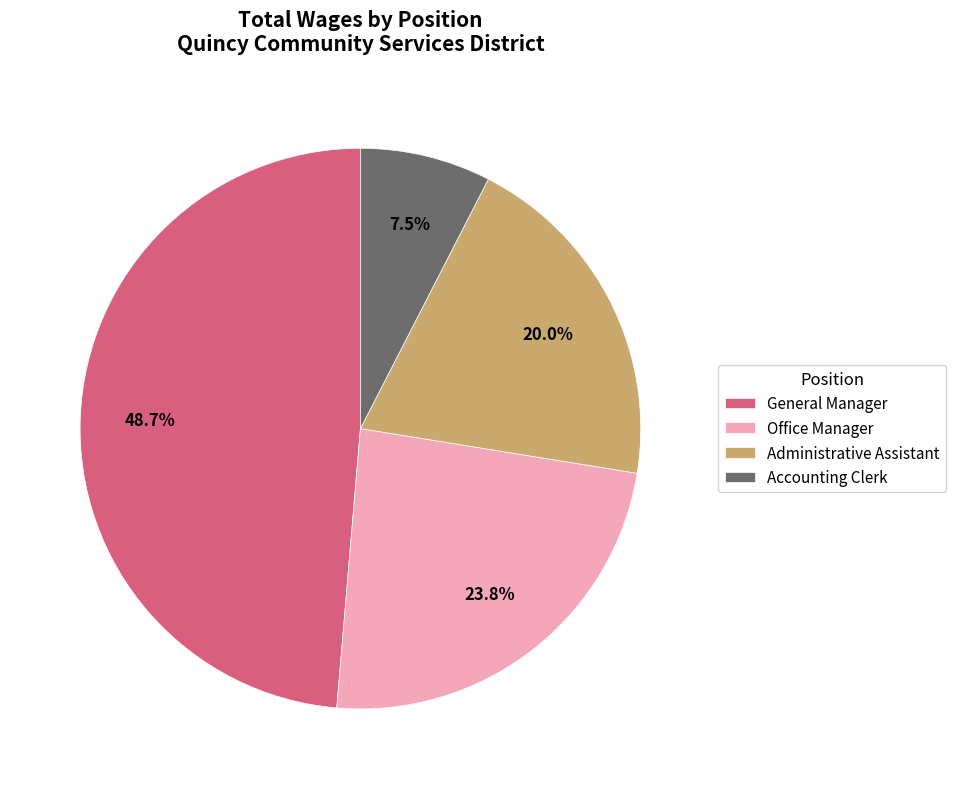

Does General Manager account for over 50% of the chart?

No